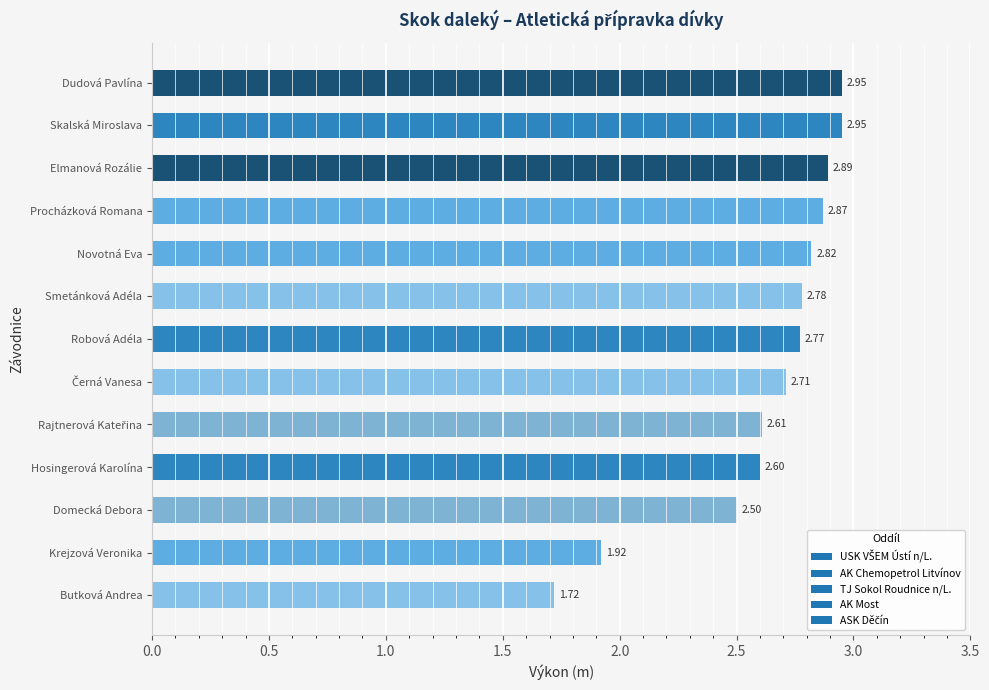

What is the difference between the values at Elmanová Rozálie and Krejzová Veronika?

1.0